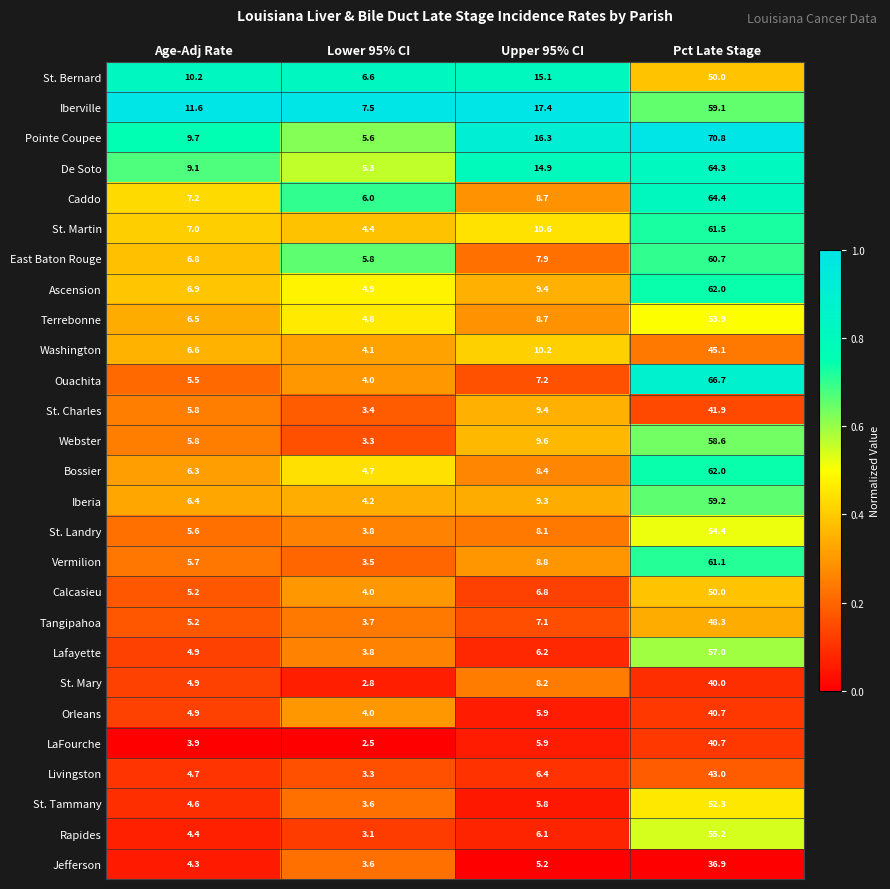

What is the average value of the East Baton Rouge series?

20.3